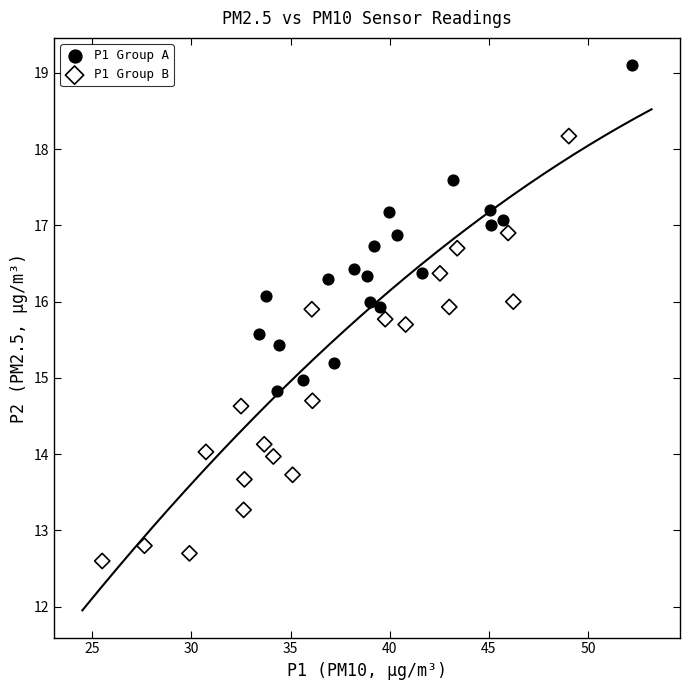

Which series reaches the minimum Y coordinate?

P1 Group B